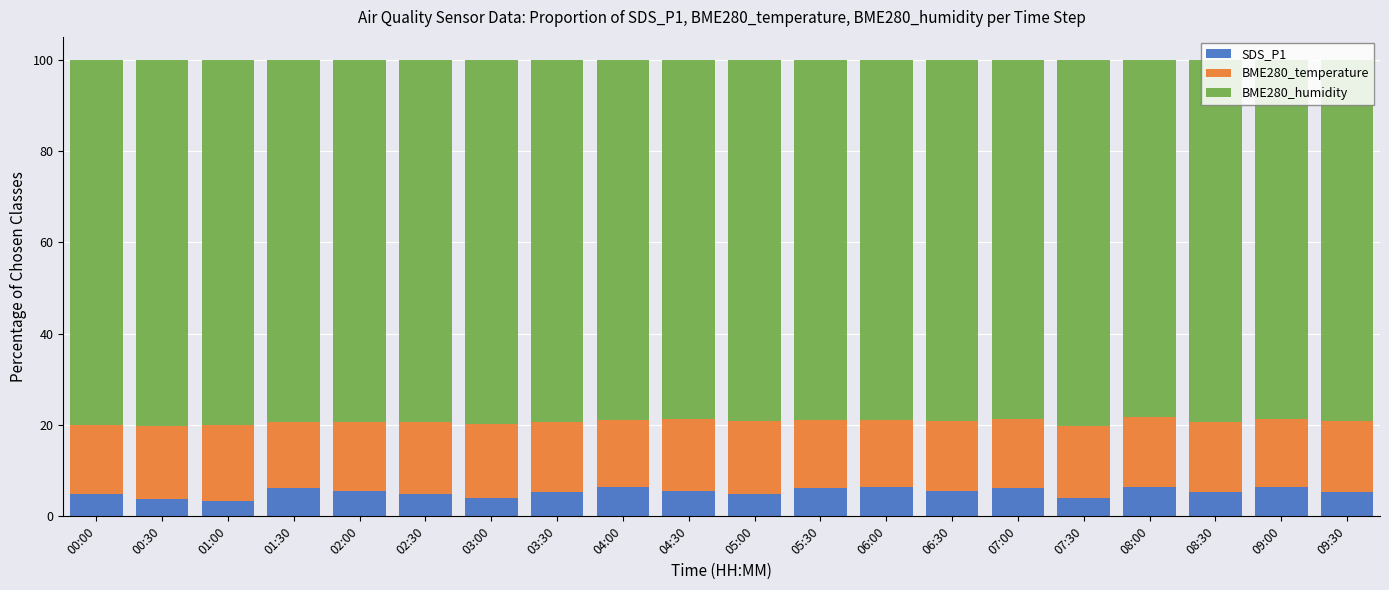

What is the total value across all series at 07:00?

100.0